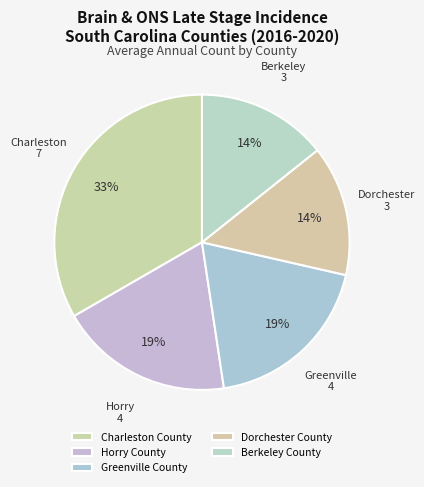

Which slice is the smallest?

Dorchester County